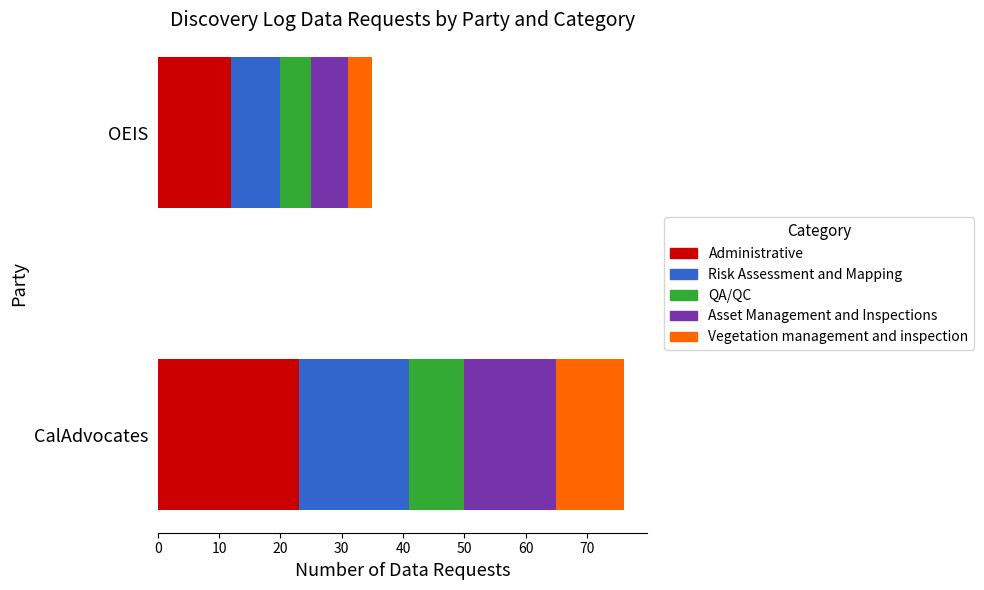

How many values in the Administrative series are below 23?

1